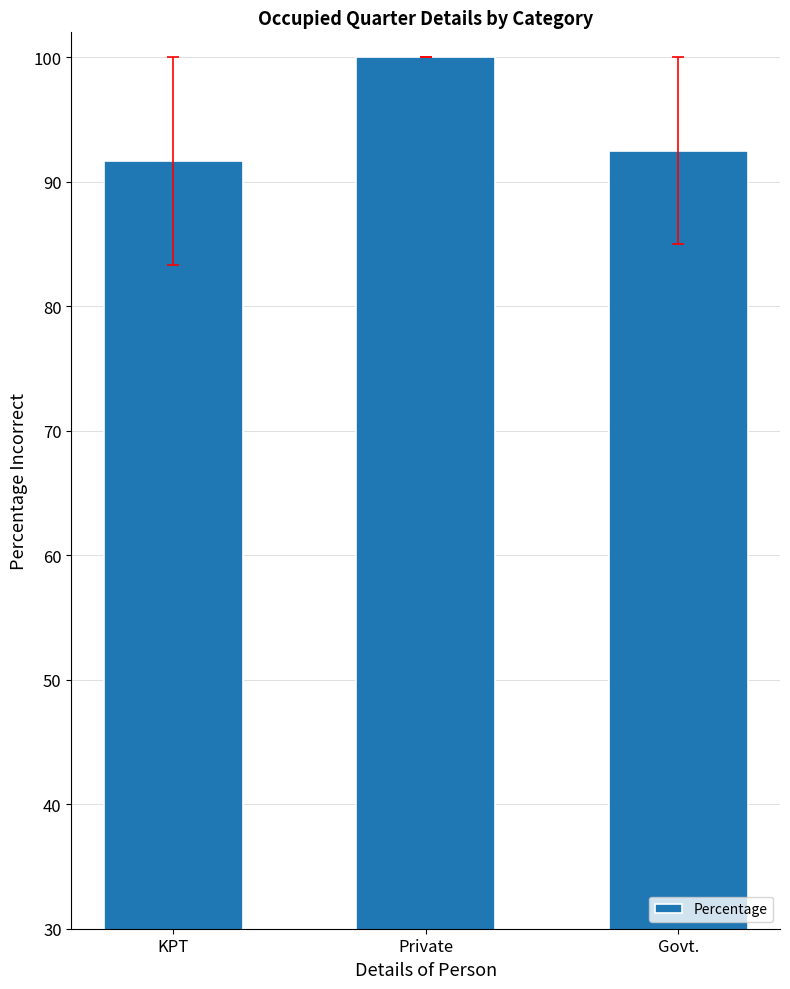

List the labels in order of value, largest first.

Private, Govt., KPT